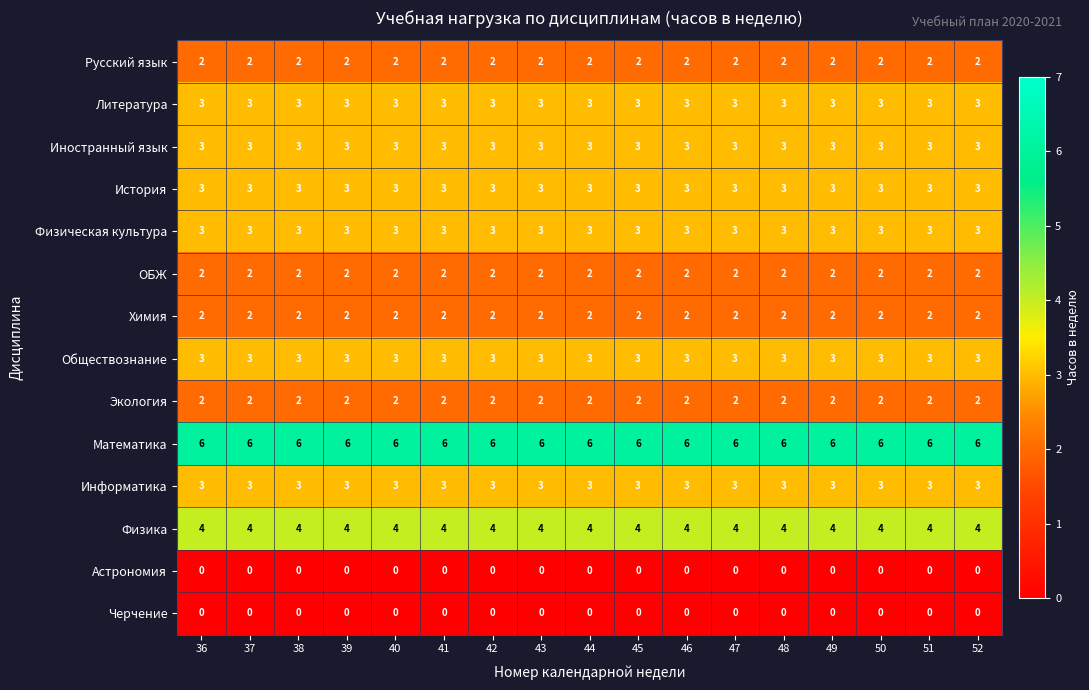

Is the value of Русский язык at 46 greater than the value of Литература at 48?

No